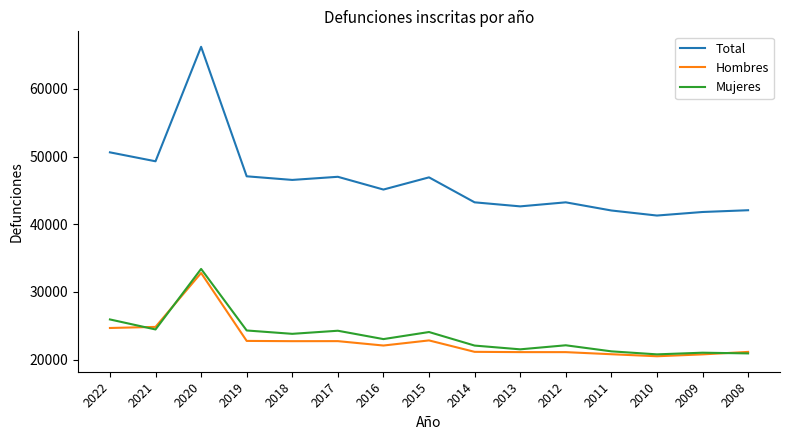

What is the minimum value shown in the chart?

20503